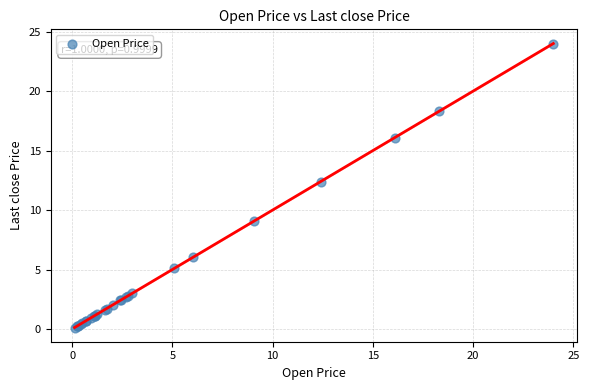

What Y value in the scatter plot is closest to 12?

12.4